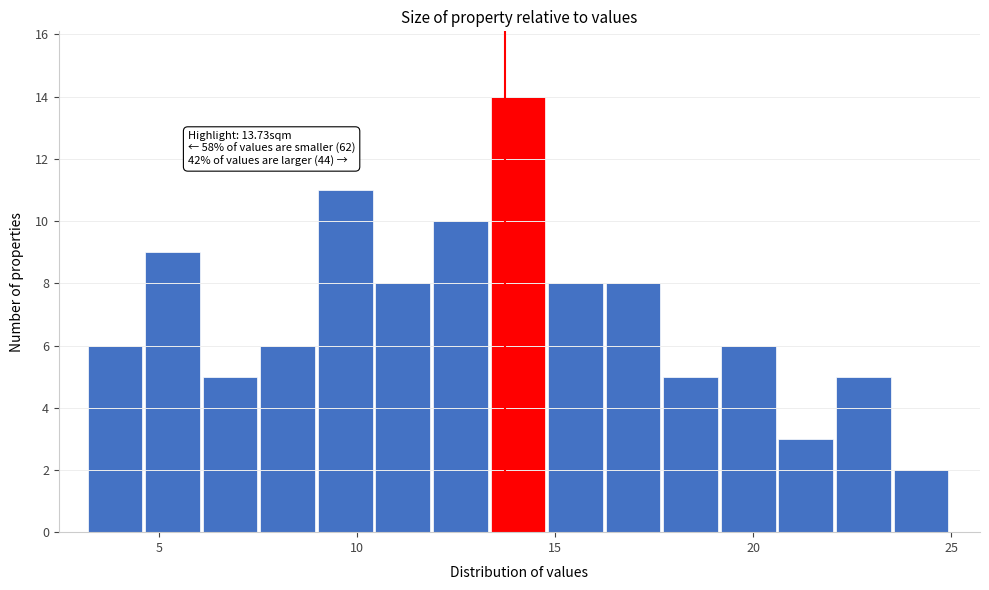

Read against the x-axis, roughly where is the centre of the tallest bar?

14.0